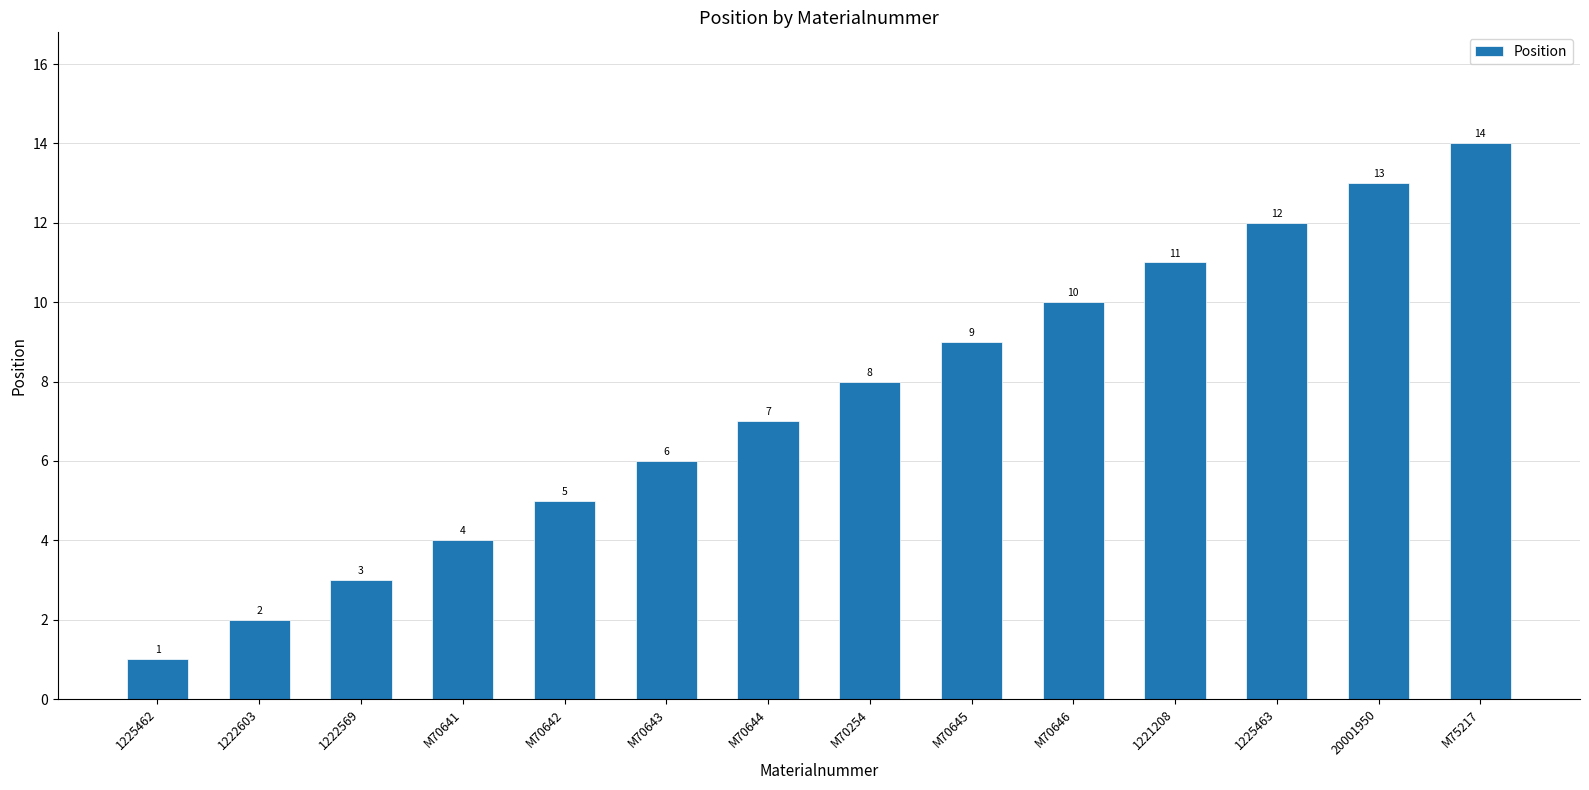

The value at M75217 is 14. True or false?

True